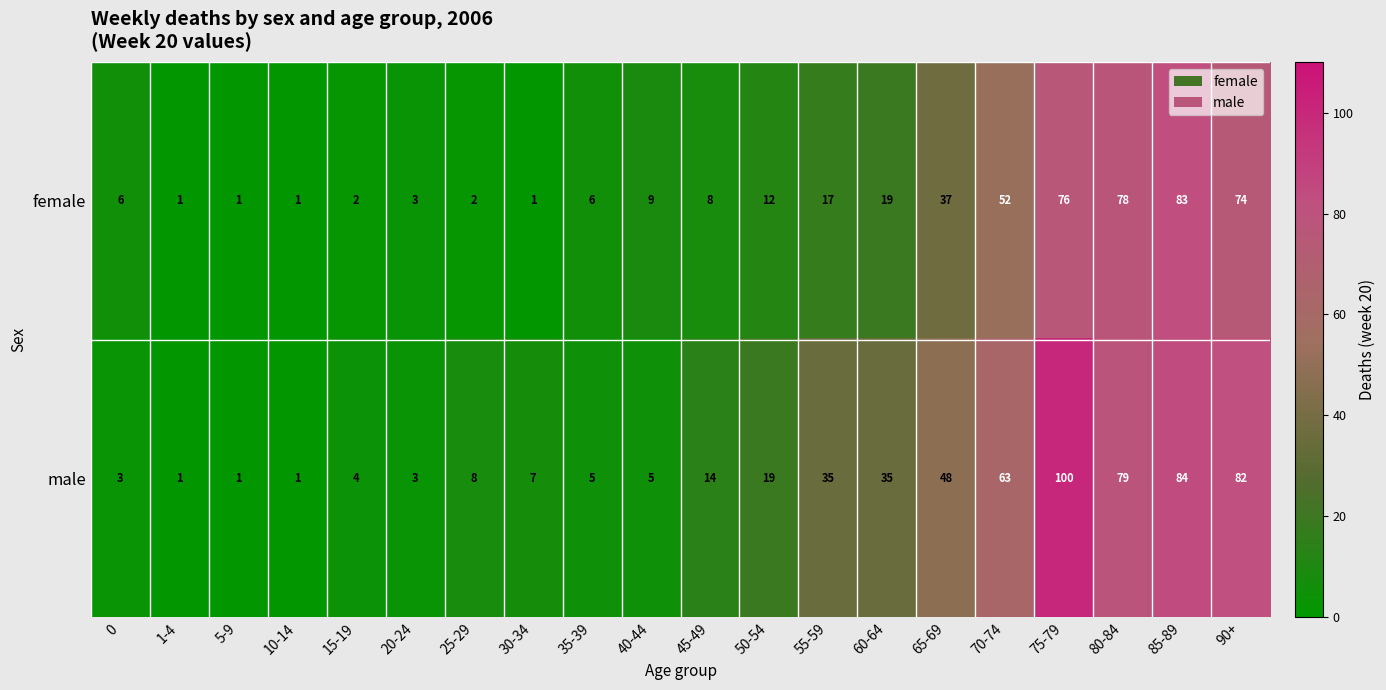

Where is male nearest to the value 50?

65-69